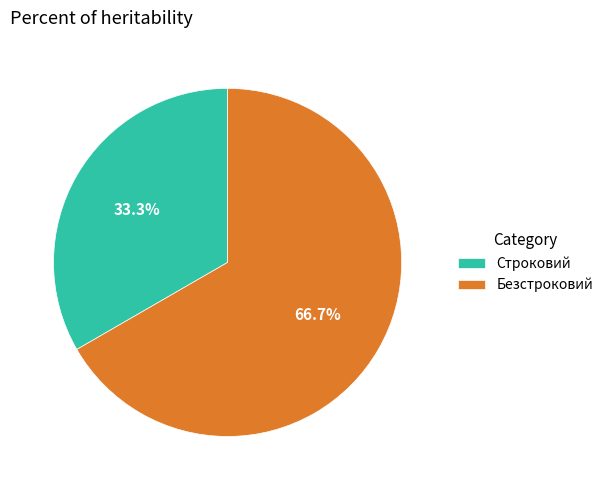

To the nearest percent, what portion does Безстроковий represent?

67%